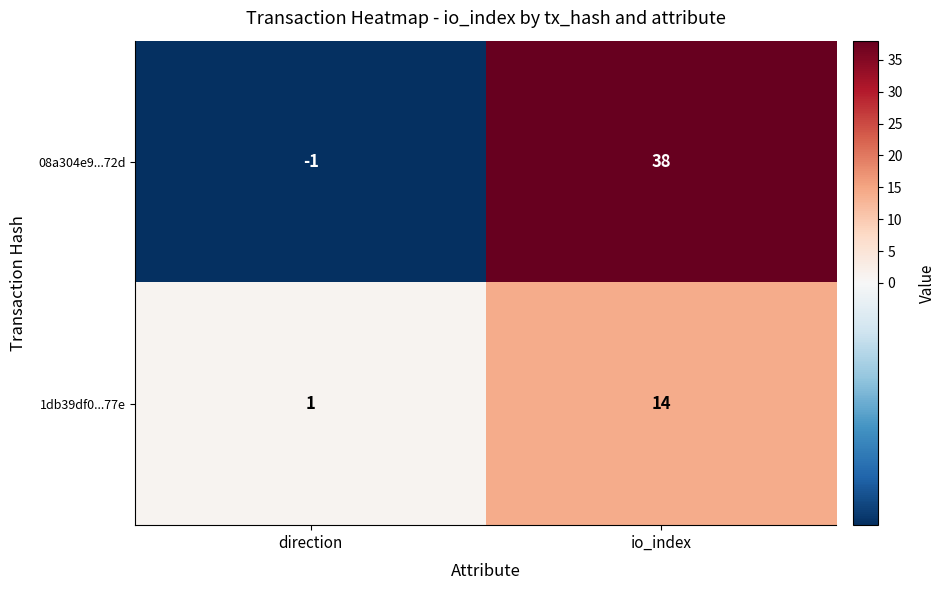

What is the difference between the 1db39df0...77e values at io_index and direction?

13